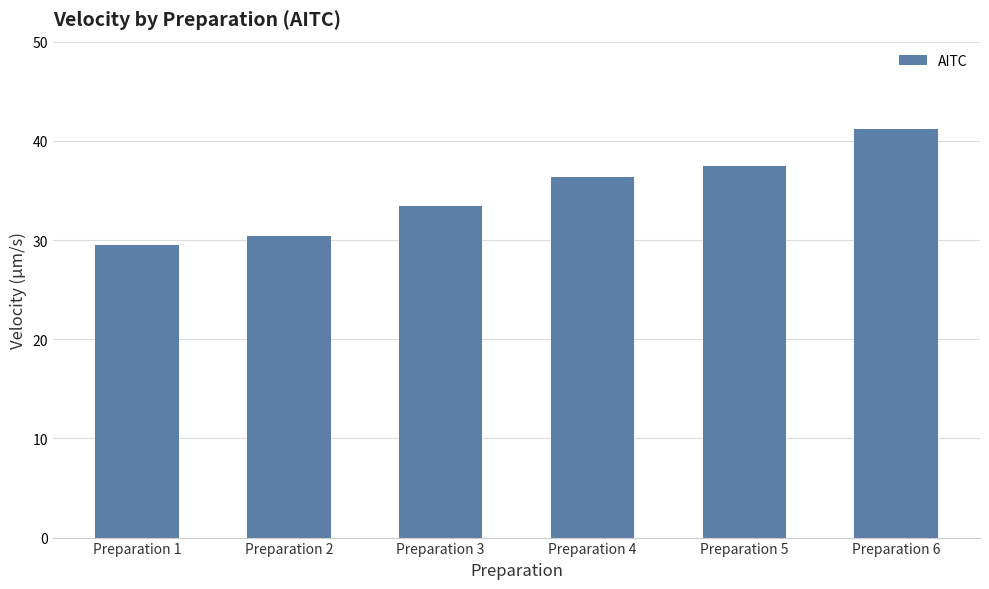

What is the ratio of the value at Preparation 1 to the value at Preparation 2?

1.0